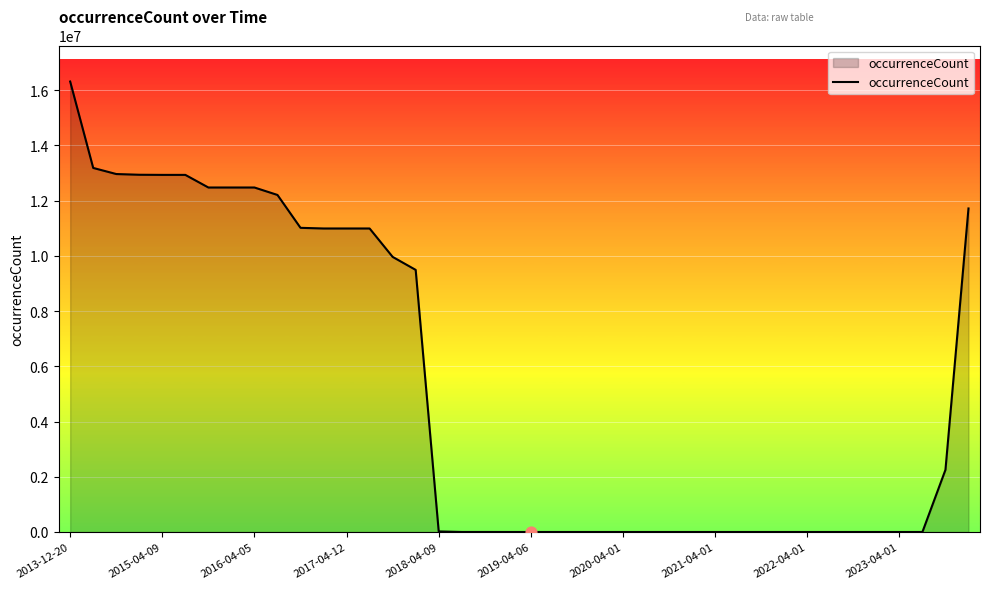

What is the greatest value displayed?

16313410